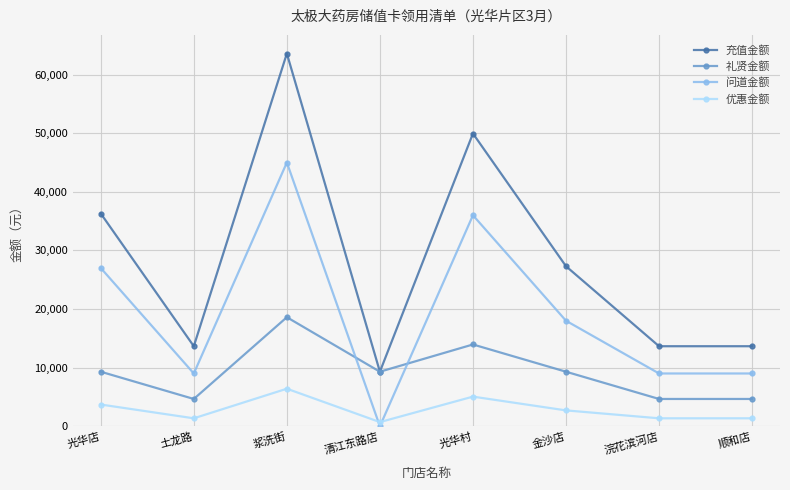

Rank the series by their maximum value, from highest to lowest.

充值金额, 问道金额, 礼贤金额, 优惠金额